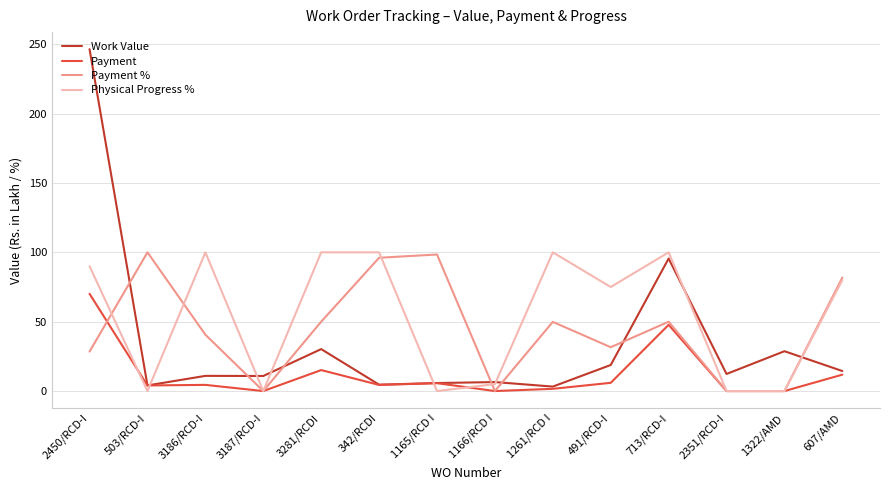

True or false: Physical Progress % and Payment % cross at least once.

True